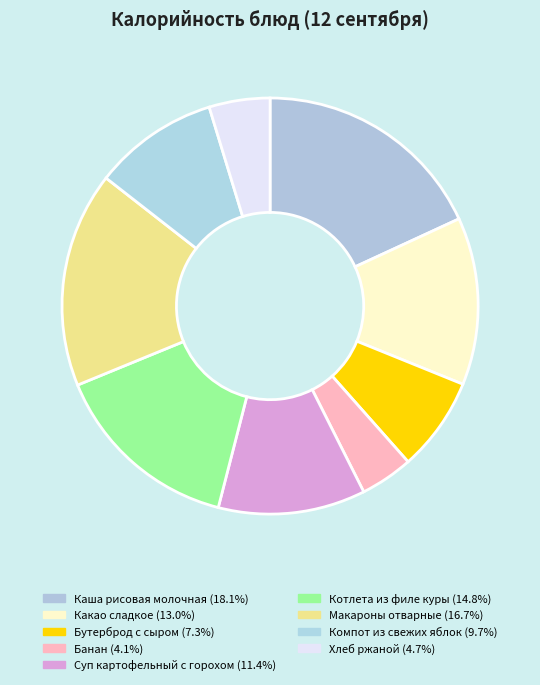

Is there a majority slice in this chart?

No